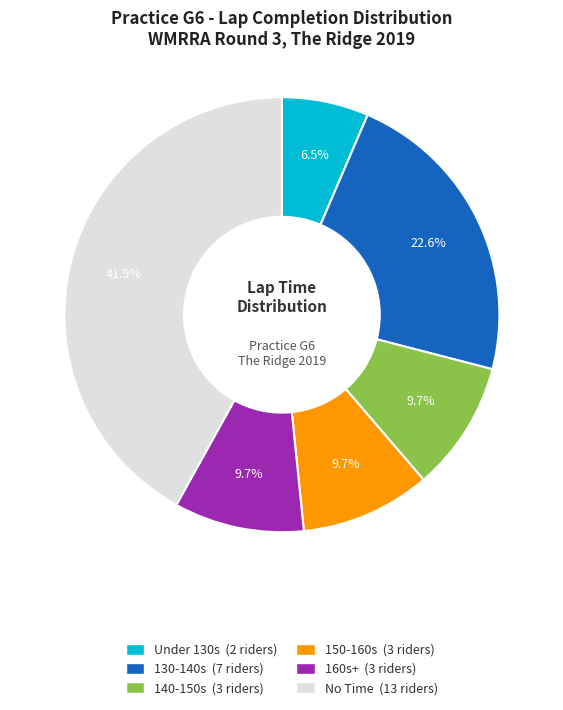

Is there a majority slice in this chart?

No